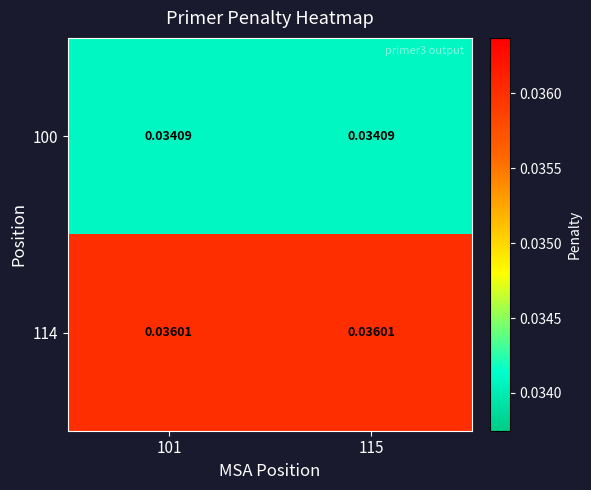

What is the total value across all series at 101?

0.1